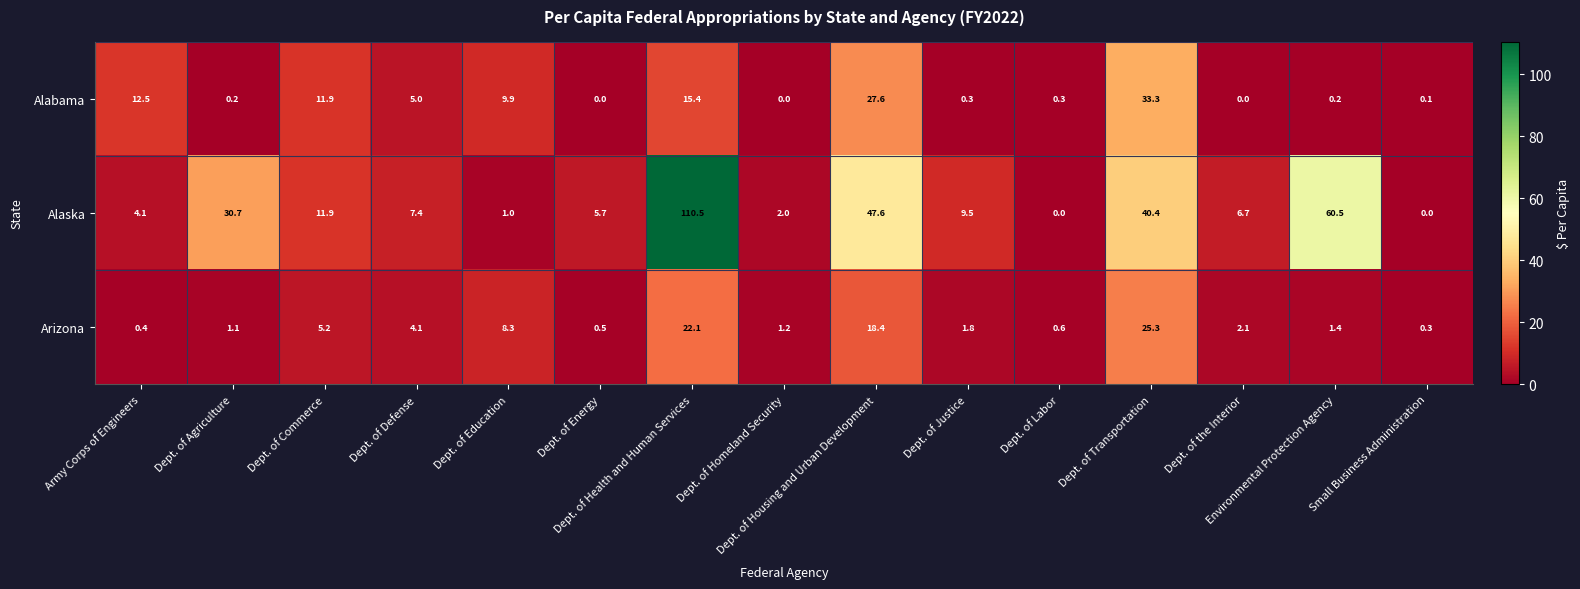

What is the average value of the Alaska series?

22.5